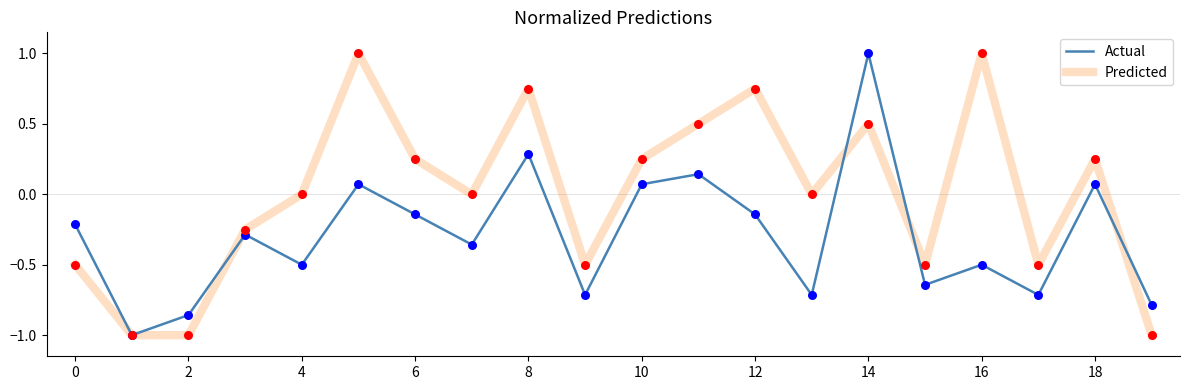

Which series has the largest total across all categories?

Predicted